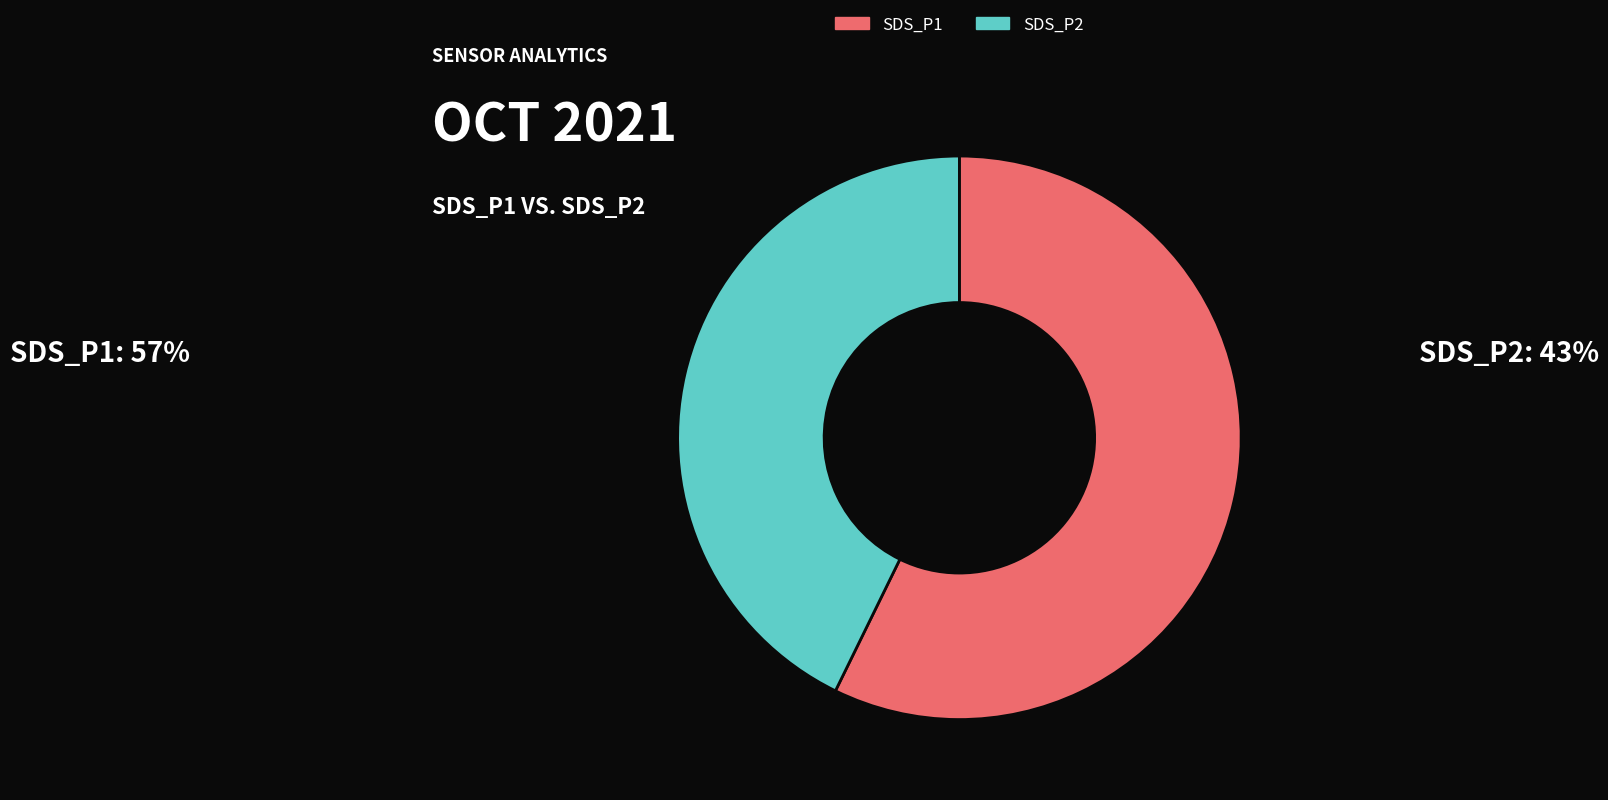

Rank the categories by value from highest to lowest.

SDS_P1, SDS_P2